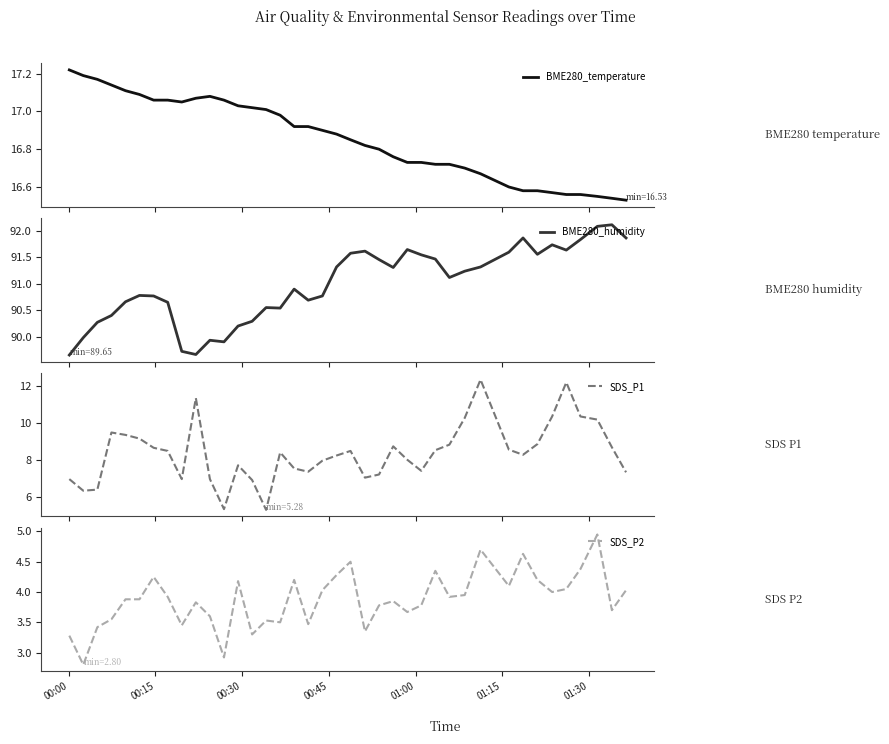

What is the minimum value for SDS_P1?

5.3